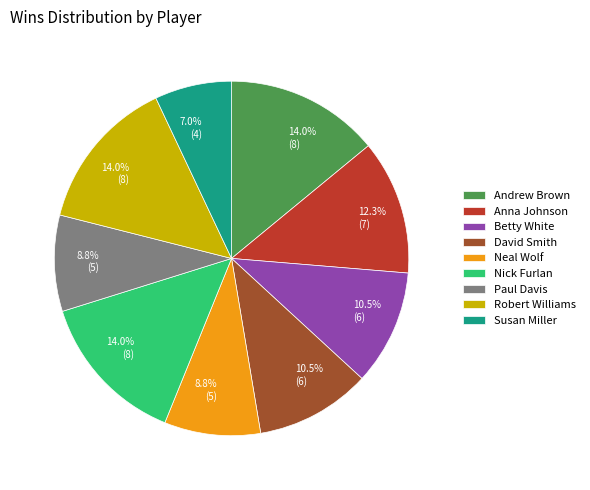

How many segments does this pie chart have?

9